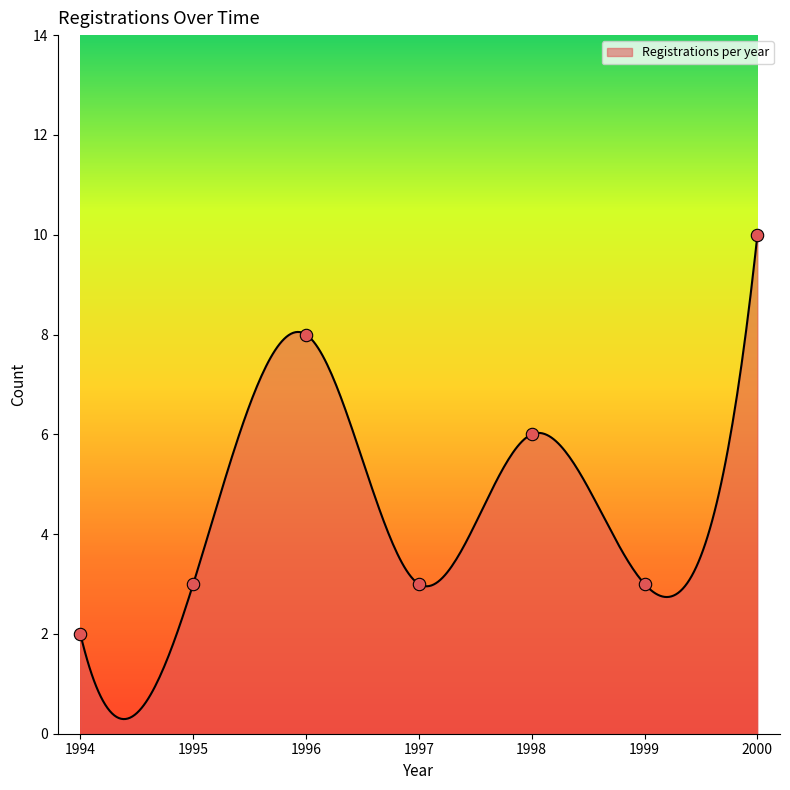

What is the highest value of the Registrations per year series?

10.0